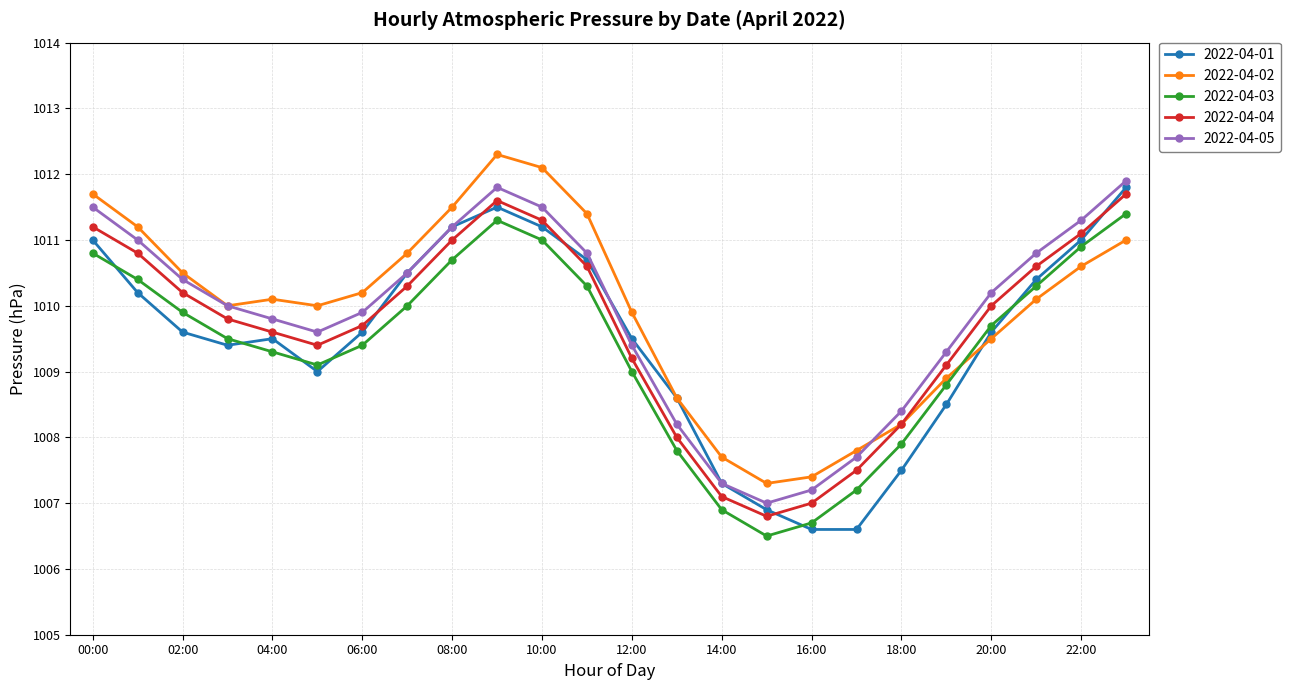

True or false: 2022-04-05 and 2022-04-03 intersect in this chart.

False